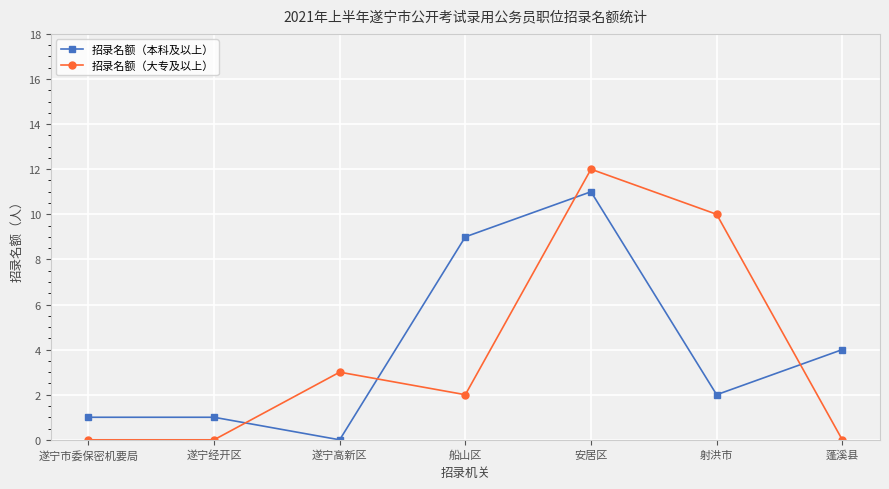

Which category has the highest value in the 招录名额（大专及以上） series?

安居区